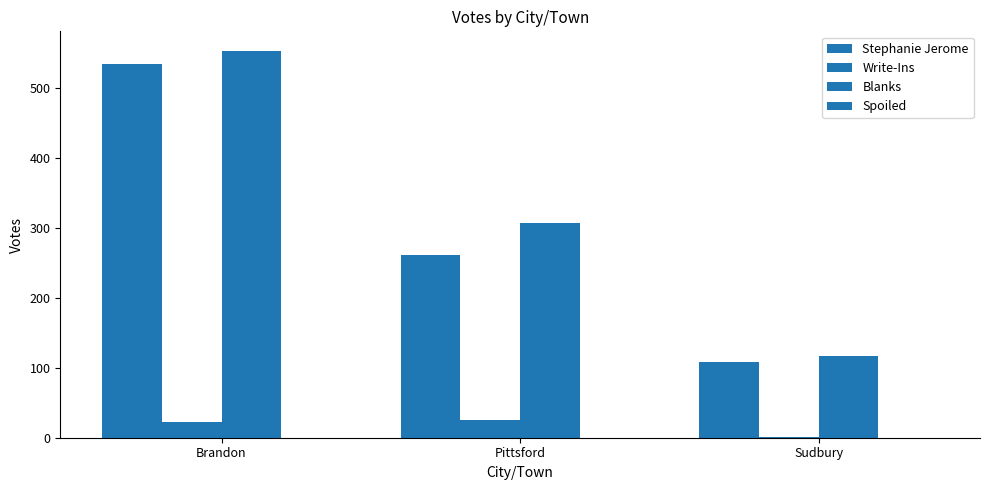

List the labels in order of Write-Ins value, largest first.

Pittsford, Brandon, Sudbury